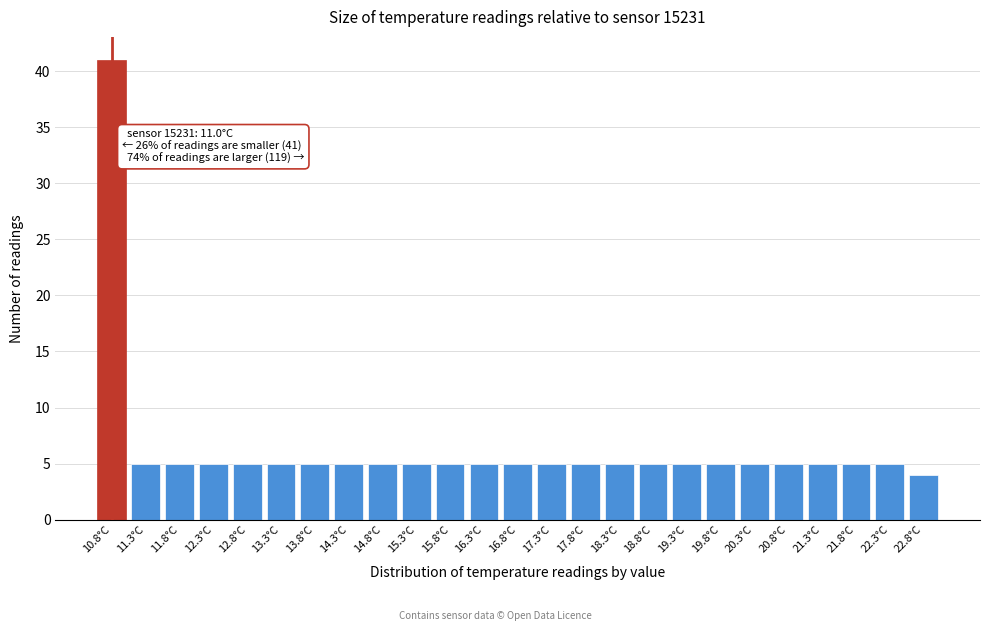

Reading left to right, list all the values displayed in this chart.

10.8°C=41	11.3°C=5	11.8°C=5	12.3°C=5	12.8°C=5	13.3°C=5	13.8°C=5	14.3°C=5	14.8°C=5	15.3°C=5	15.8°C=5	16.3°C=5	16.8°C=5	17.3°C=5	17.8°C=5	18.3°C=5	18.8°C=5	19.3°C=5	19.8°C=5	20.3°C=5	20.8°C=5	21.3°C=5	21.8°C=5	22.3°C=5	22.8°C=4